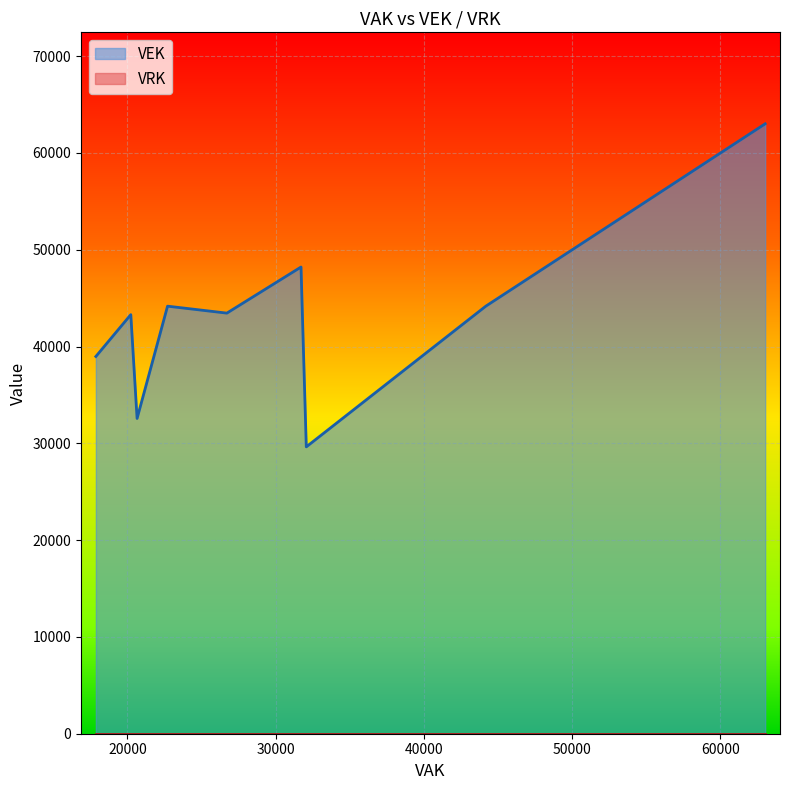

Which series has the widest spread of values?

VEK